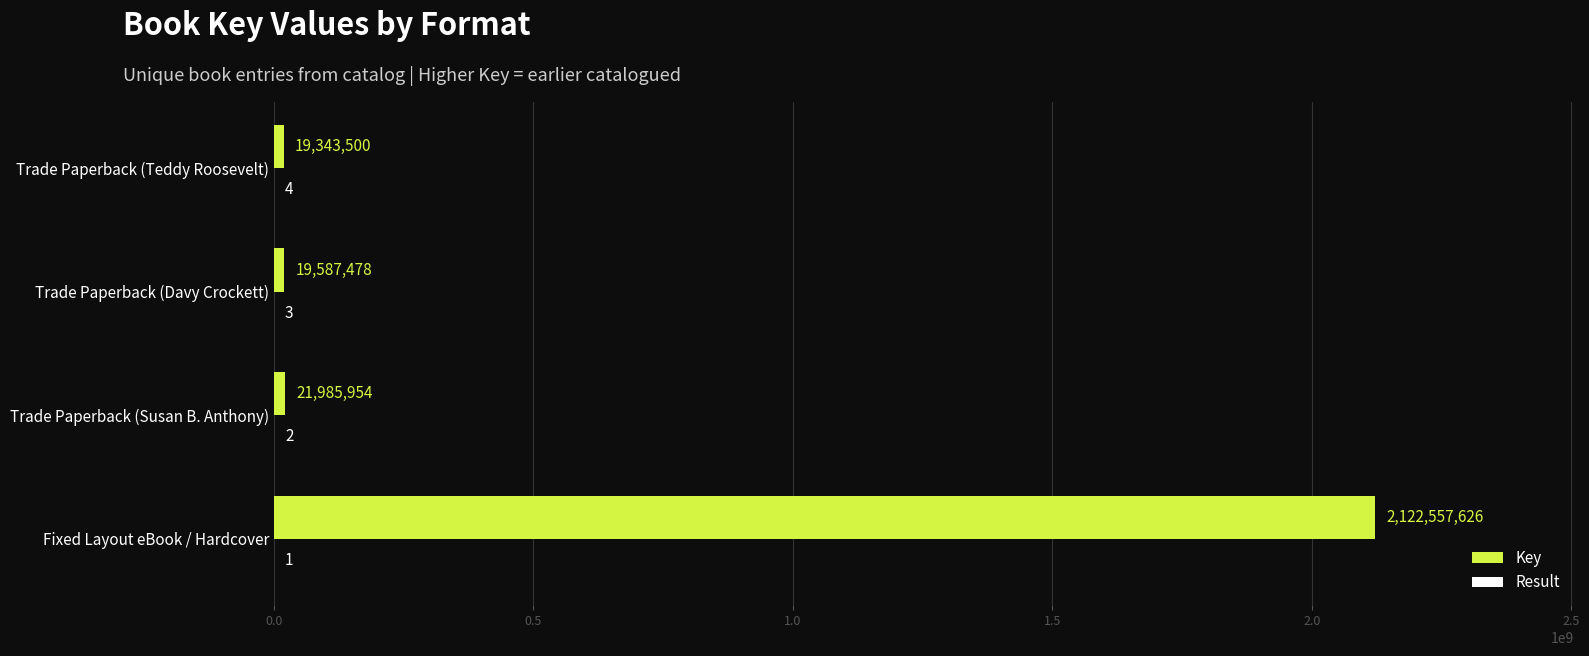

The value of Key at Trade Paperback (Teddy Roosevelt) is 19343500. True or false?

True